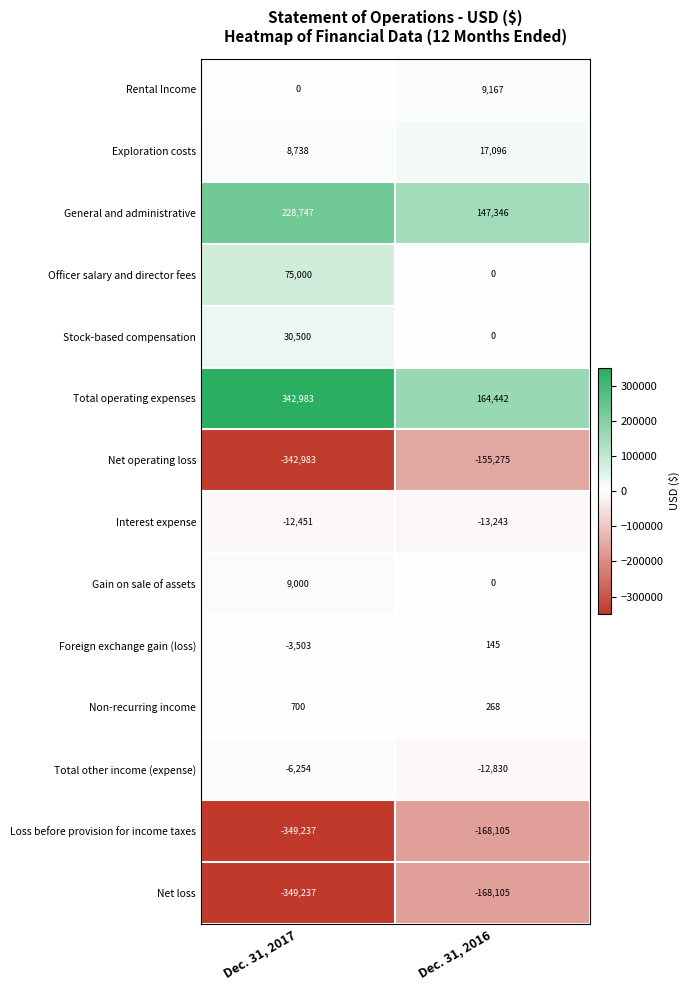

Reading left to right, what are all the values shown in this chart?

Rental Income: Dec. 31, 2017=0	Dec. 31, 2016=9167
Exploration costs: Dec. 31, 2017=8738	Dec. 31, 2016=17096
General and administrative: Dec. 31, 2017=228747	Dec. 31, 2016=147346
Officer salary and director fees: Dec. 31, 2017=75000	Dec. 31, 2016=0
Stock-based compensation: Dec. 31, 2017=30500	Dec. 31, 2016=0
Total operating expenses: Dec. 31, 2017=342983	Dec. 31, 2016=164442
Net operating loss: Dec. 31, 2017=-342983	Dec. 31, 2016=-155275
Interest expense: Dec. 31, 2017=-12451	Dec. 31, 2016=-13243
Gain on sale of assets: Dec. 31, 2017=9000	Dec. 31, 2016=0
Foreign exchange gain (loss): Dec. 31, 2017=-3503	Dec. 31, 2016=145
Non-recurring income: Dec. 31, 2017=700	Dec. 31, 2016=268
Total other income (expense): Dec. 31, 2017=-6254	Dec. 31, 2016=-12830
Loss before provision for income taxes: Dec. 31, 2017=-349237	Dec. 31, 2016=-168105
Net loss: Dec. 31, 2017=-349237	Dec. 31, 2016=-168105